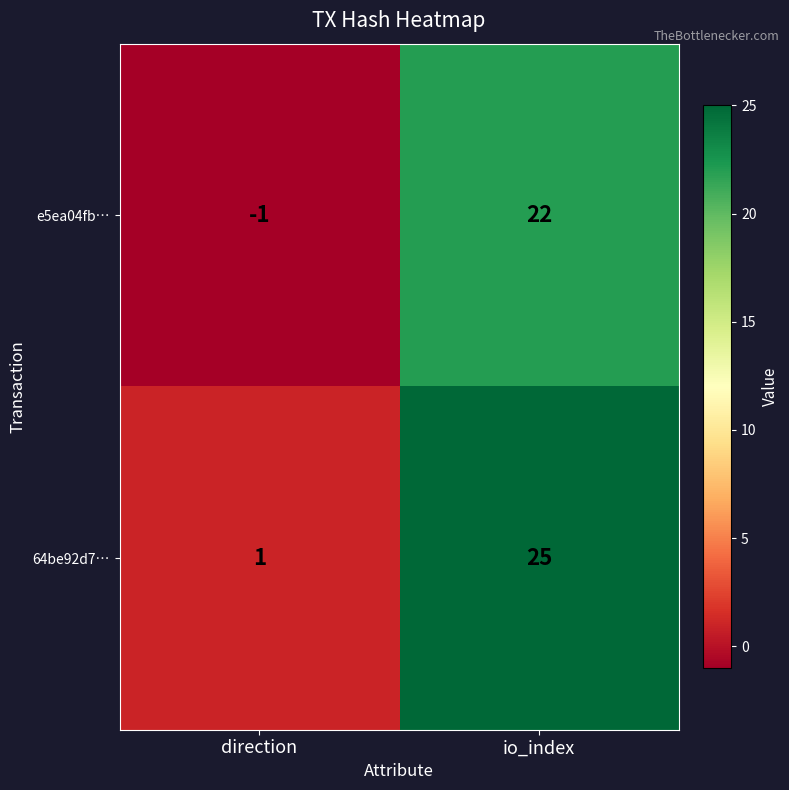

At direction, list the series in order from largest to smallest.

64be92d7…, e5ea04fb…